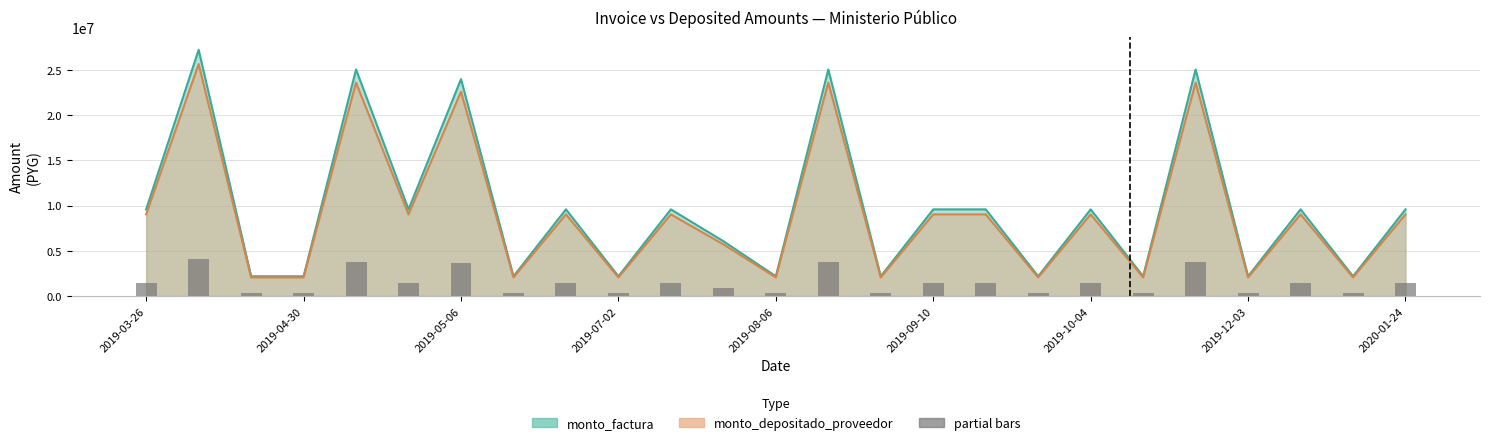

What is the average value of the monto_factura series?

9620140